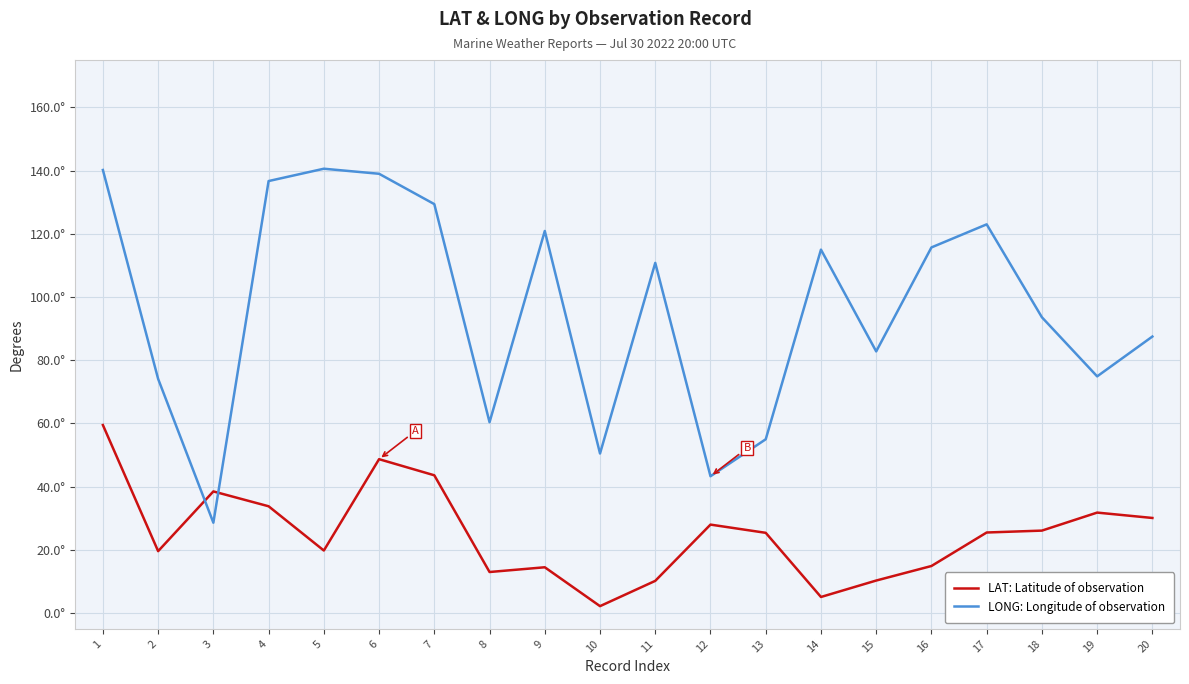

What are all the series names shown in the legend?

LAT: Latitude of observation, LONG: Longitude of observation